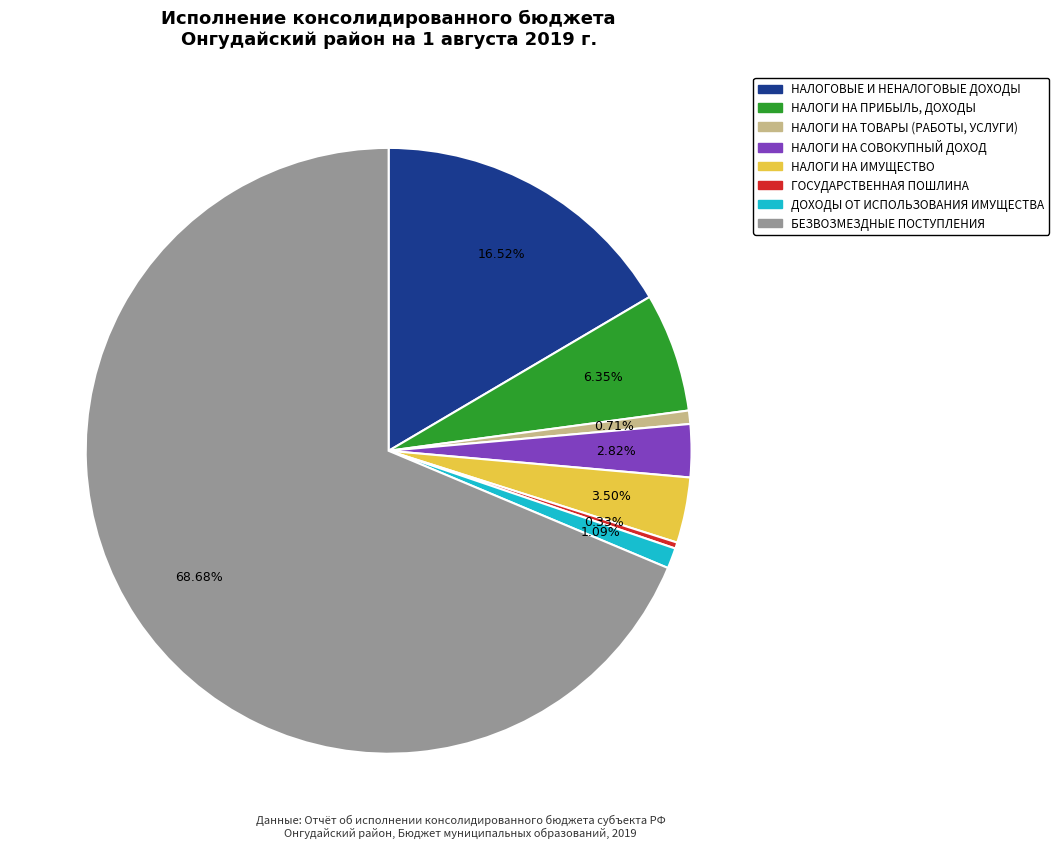

How many segments does this pie chart have?

8